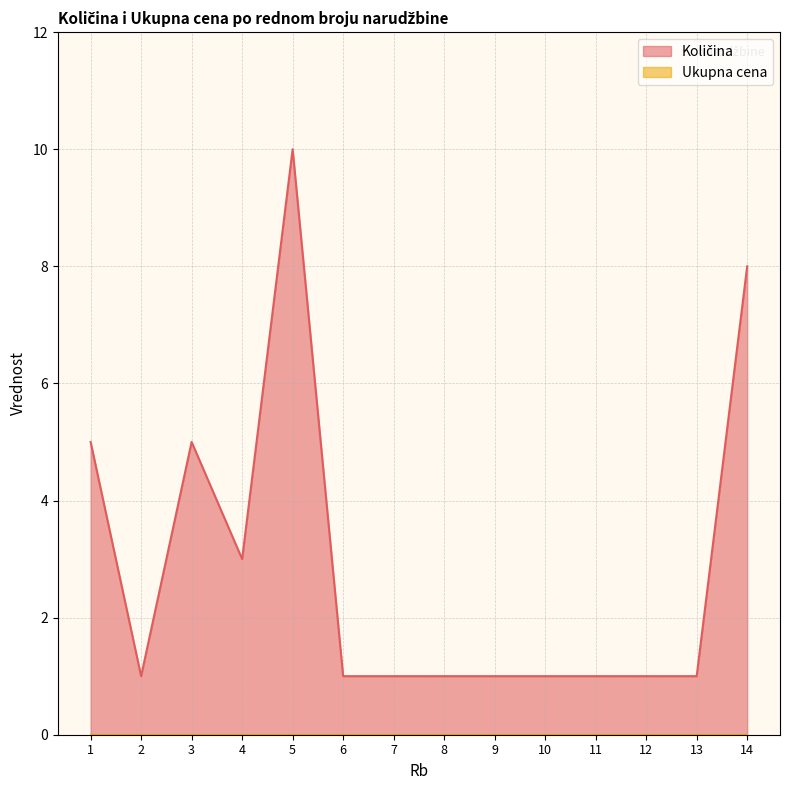

How many series are shown in this chart?

2